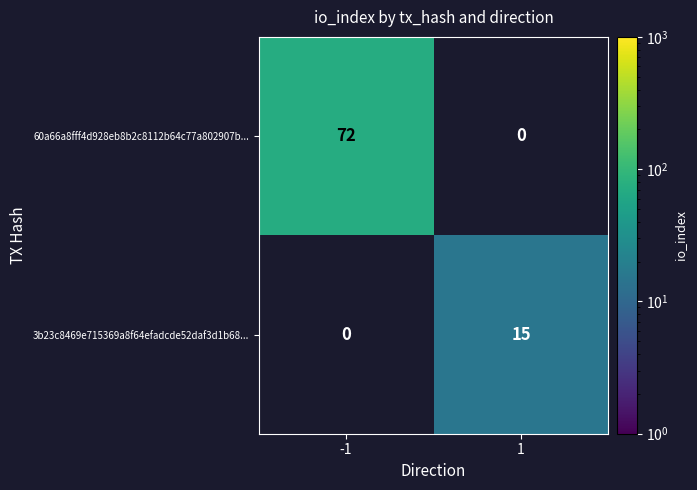

Which series has the largest total across all categories?

60a66a8fff4d928eb8b2c8112b64c77a802907b...